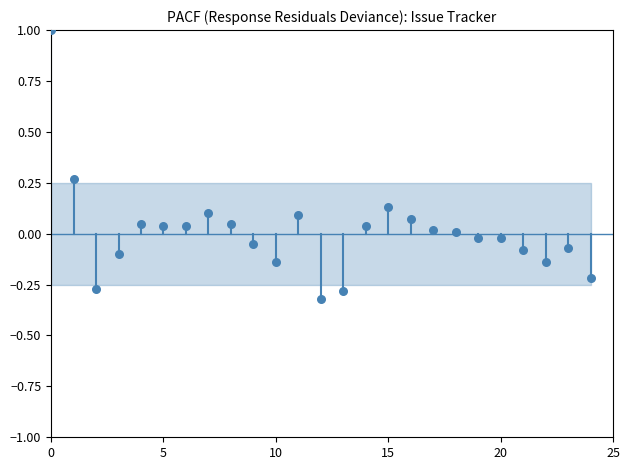

What is the range of Y values (max minus min)?

1.3